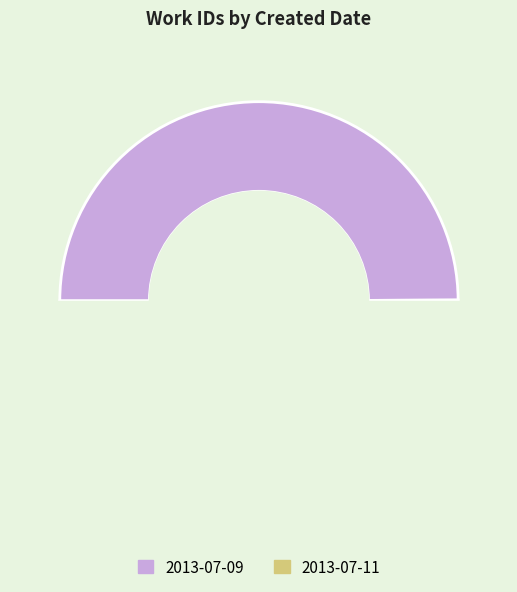

What is the change in value from 2013-07-09 to 2013-07-11?

+20